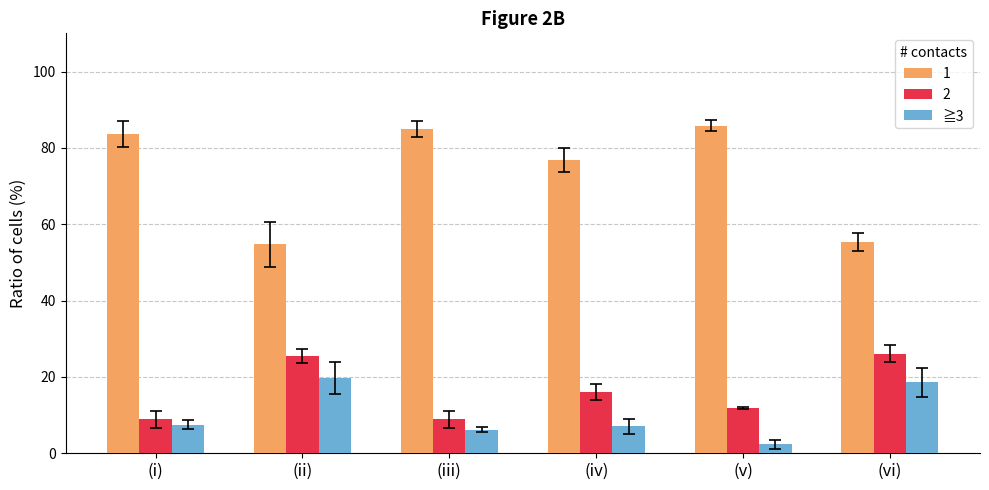

How many bars are there in total?

18